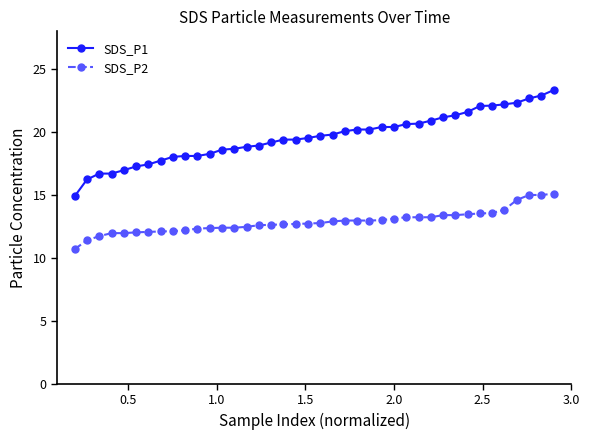

Which series has the largest total across all categories?

SDS_P1